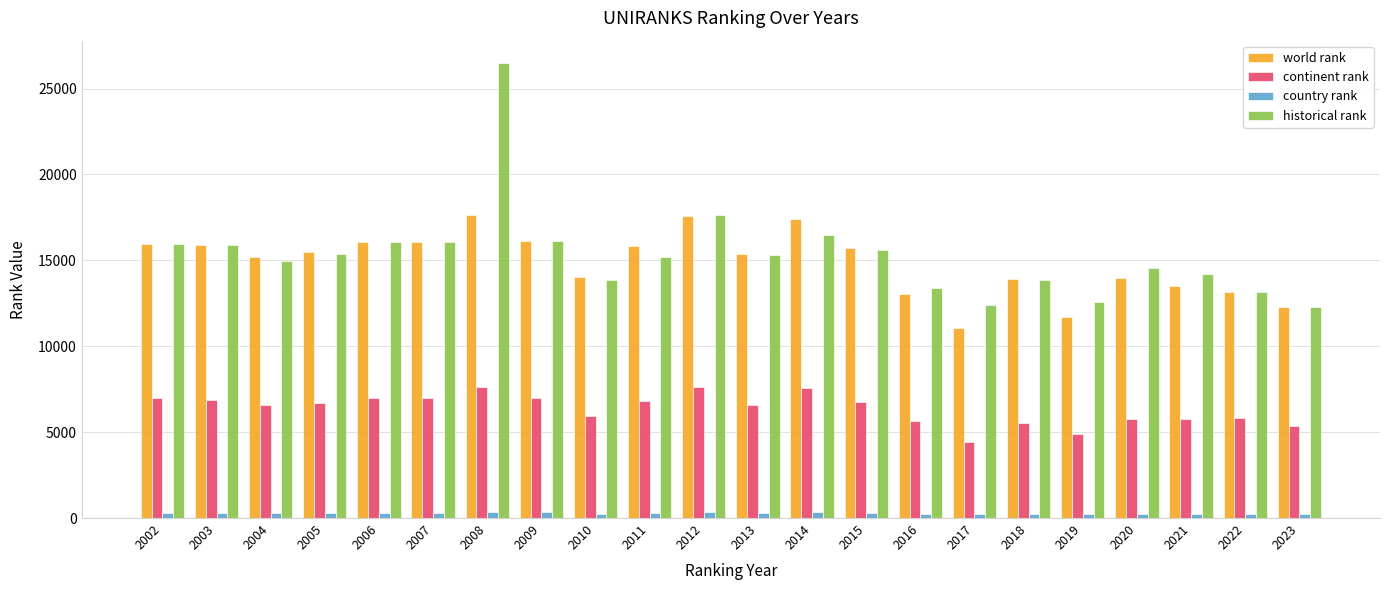

How many bars are there in total?

88